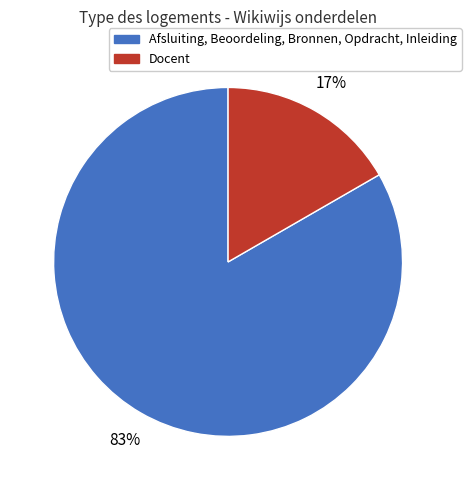

Does any single category account for the majority?

Yes